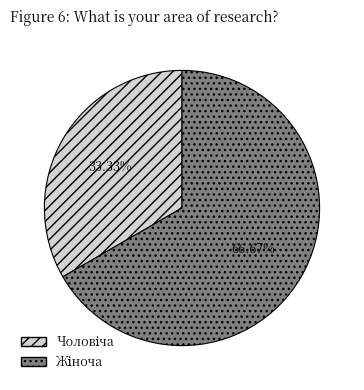

How many segments does this pie chart have?

2